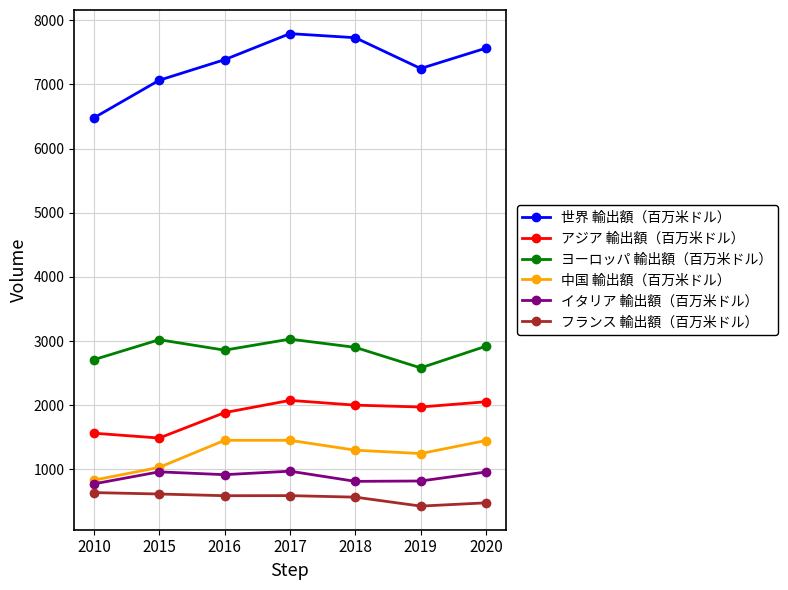

How many series are shown in this chart?

6